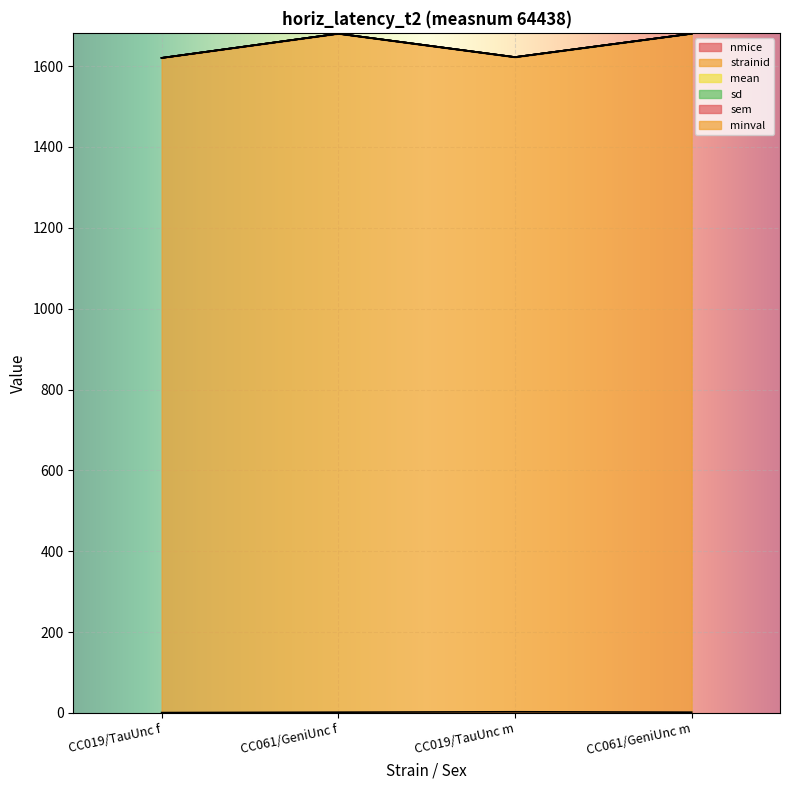

What is the average value of the nmice series?

2